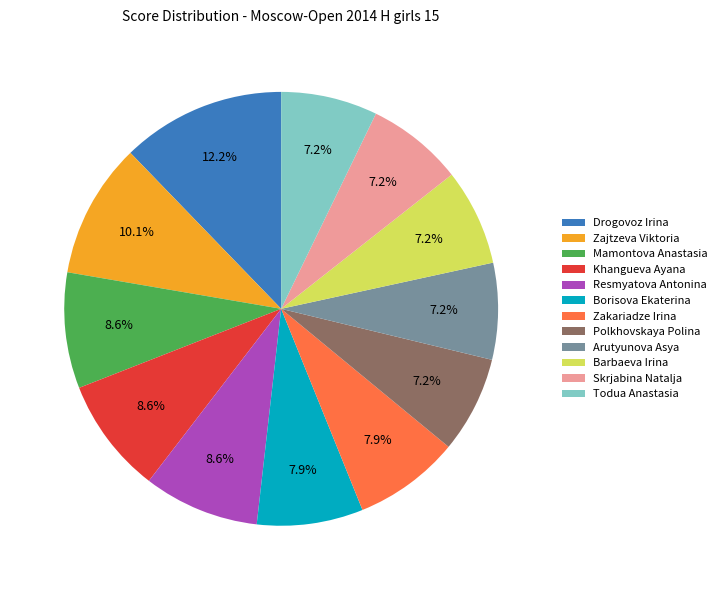

The Todua Anastasia slice represents 1% of the pie. True or false?

False